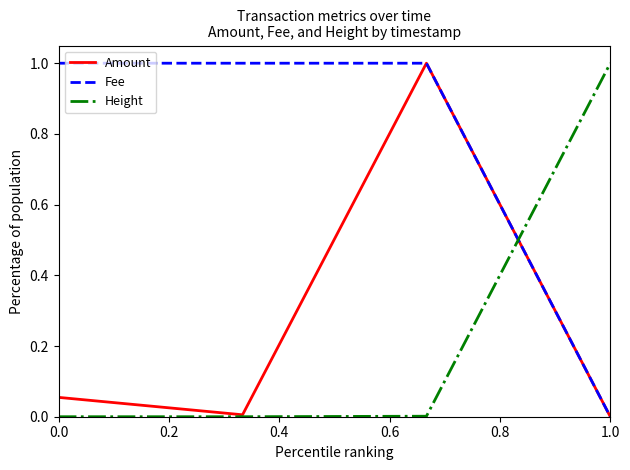

How many times do Height and Fee cross each other?

1